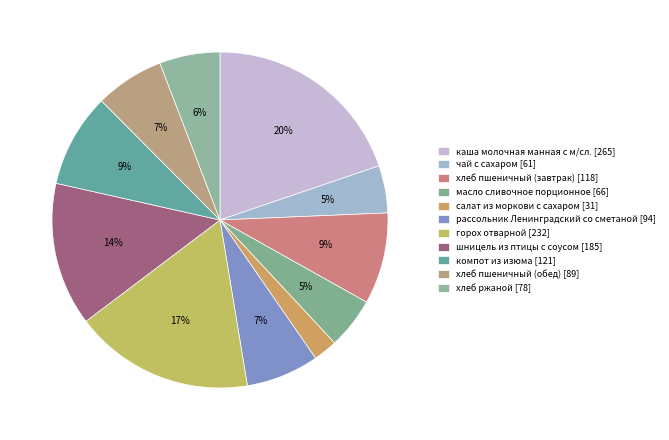

Is компот из изюма the majority of the pie?

No